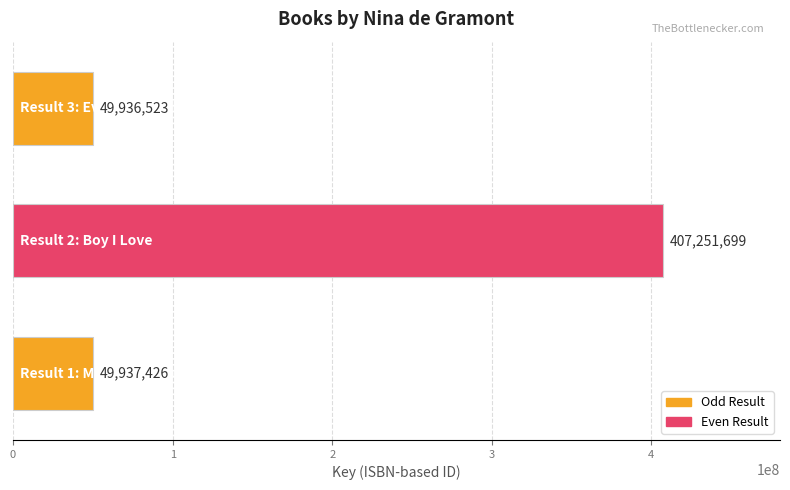

What is the difference between the maximum and minimum values?

357315176